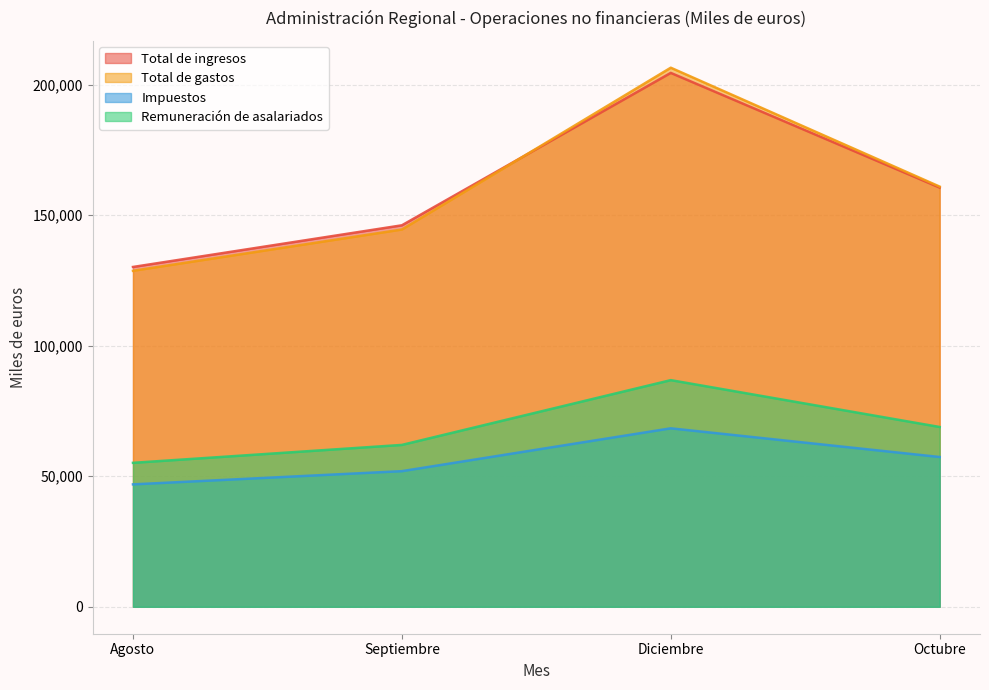

True or false: Total de gastos and Impuestos cross at least once.

False